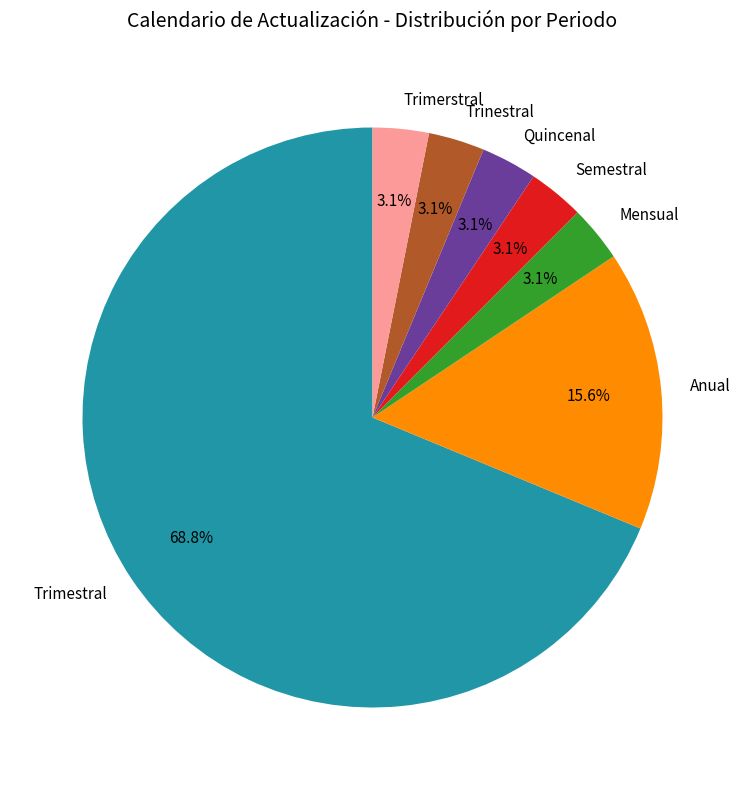

Combined, do Semestral and Trinestral account for over 50%?

No